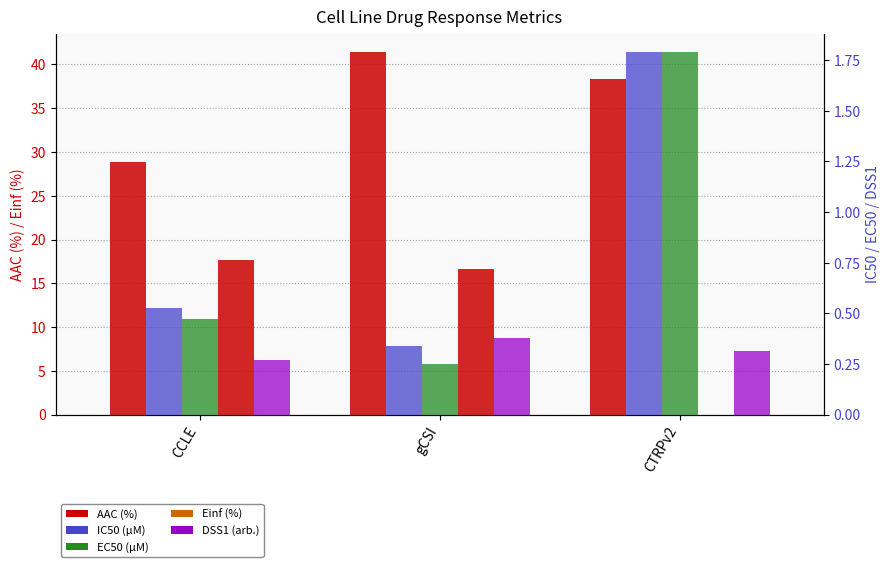

The value of EC50 (µM) at CTRPv2 is 1.8. True or false?

True